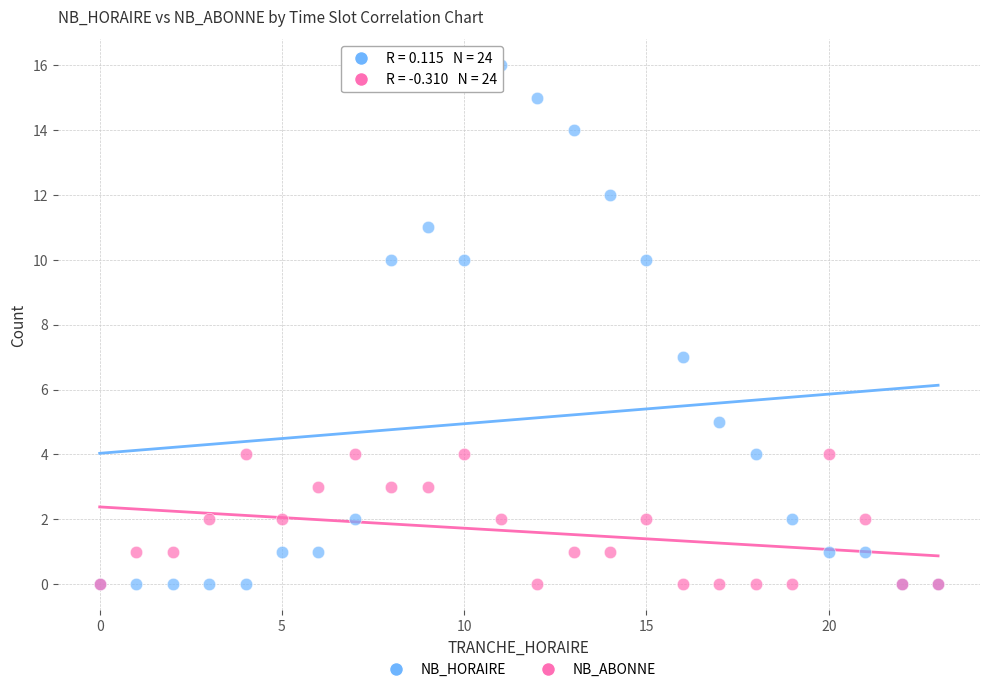

What are all the series names shown in the legend?

NB_HORAIRE, NB_ABONNE